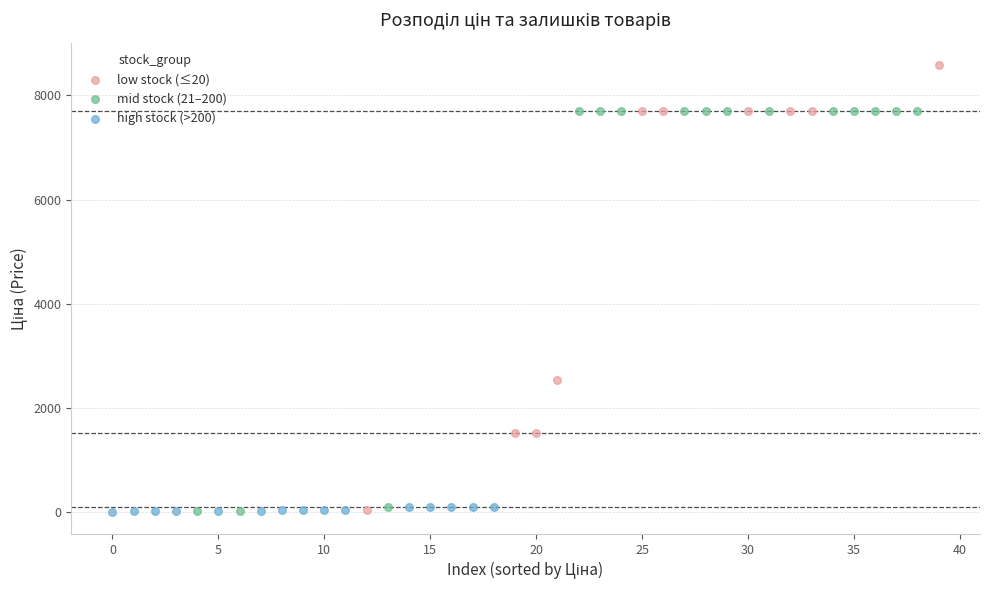

Which series contains the highest Y value?

low stock (≤20)